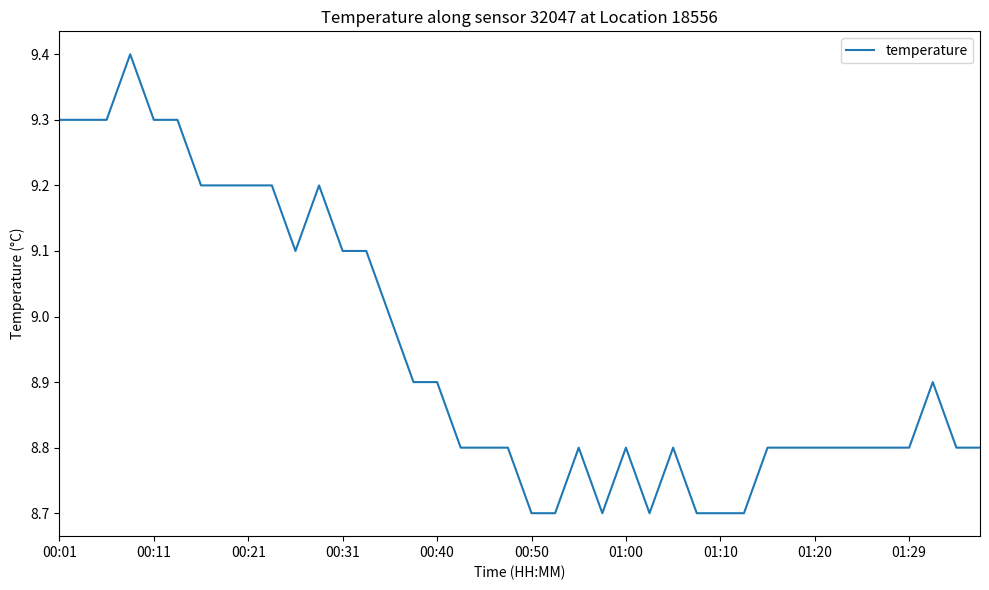

How many series are shown in this chart?

1